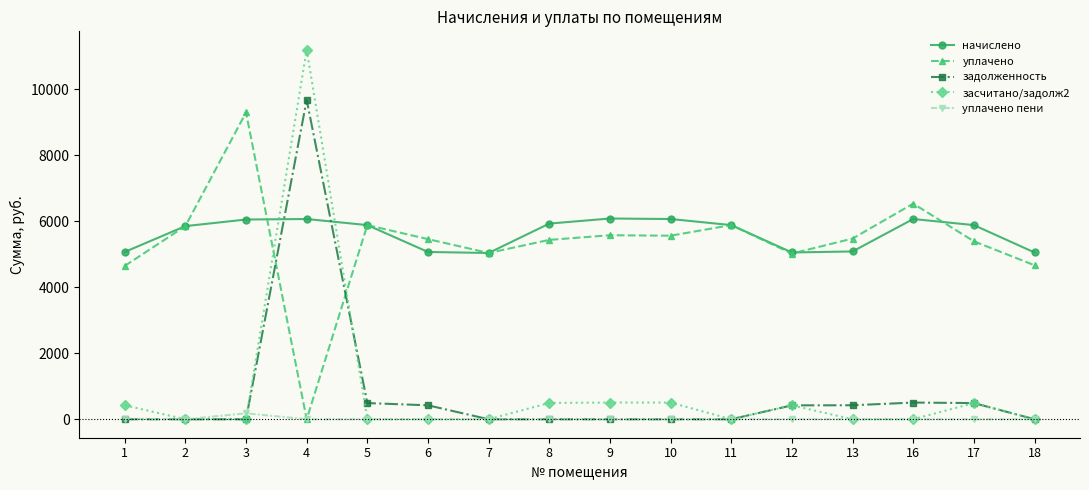

At how many categories does at least one series exceed 1848?

16